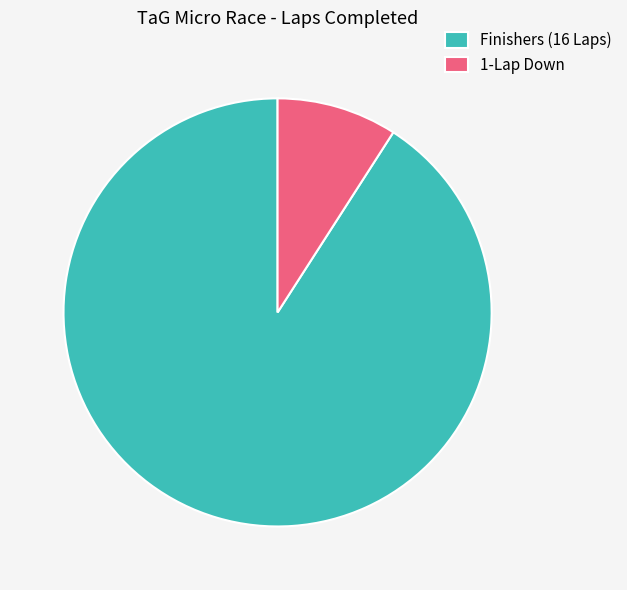

How many segments does this pie chart have?

2